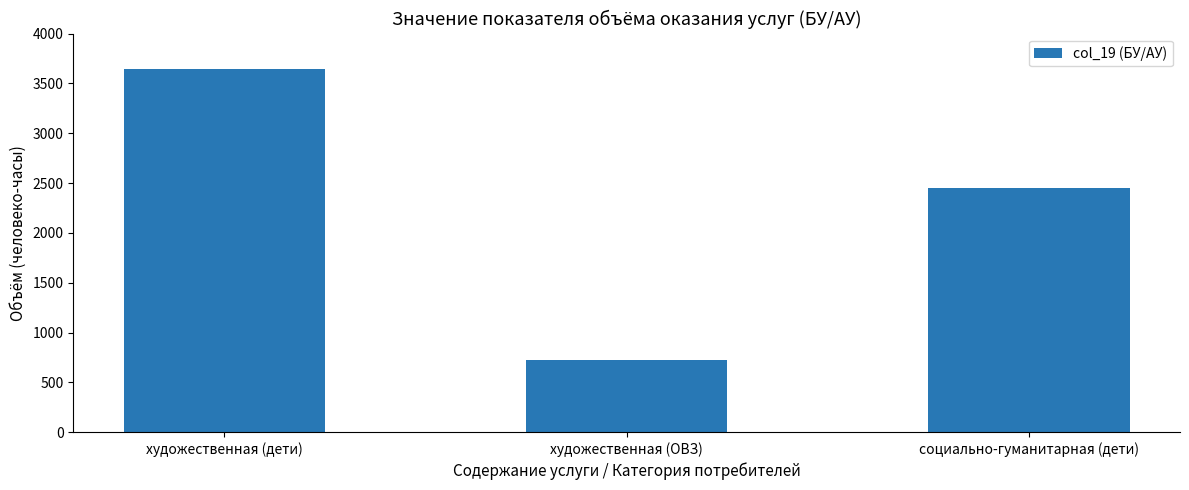

Reading left to right, extract all data points from this chart.

художественная (дети)=3648	художественная (ОВЗ)=720	социально-гуманитарная (дети)=2448